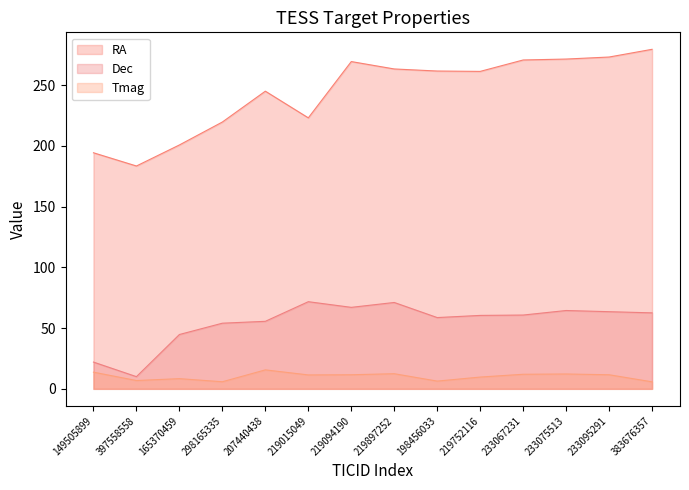

What is the sum of all Tmag values?

143.7